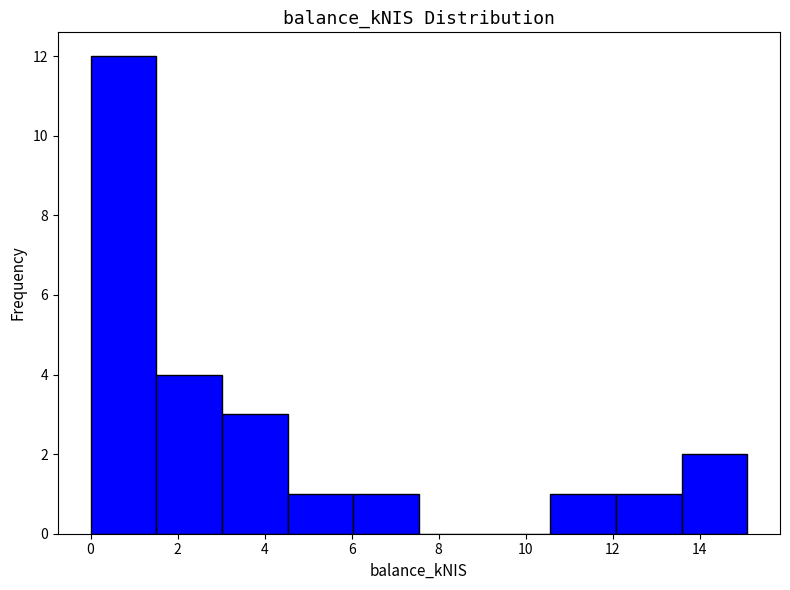

Which range on the x-axis has the tallest bar?

0.0 to 1.6